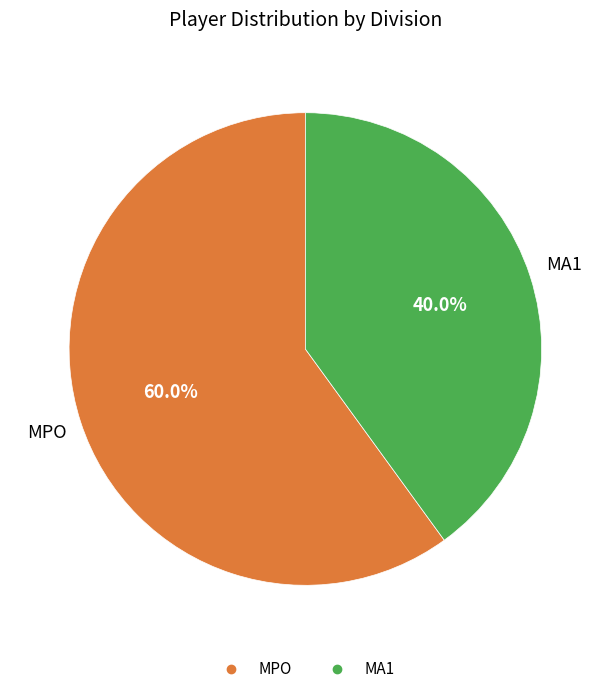

How many segments does this pie chart have?

2